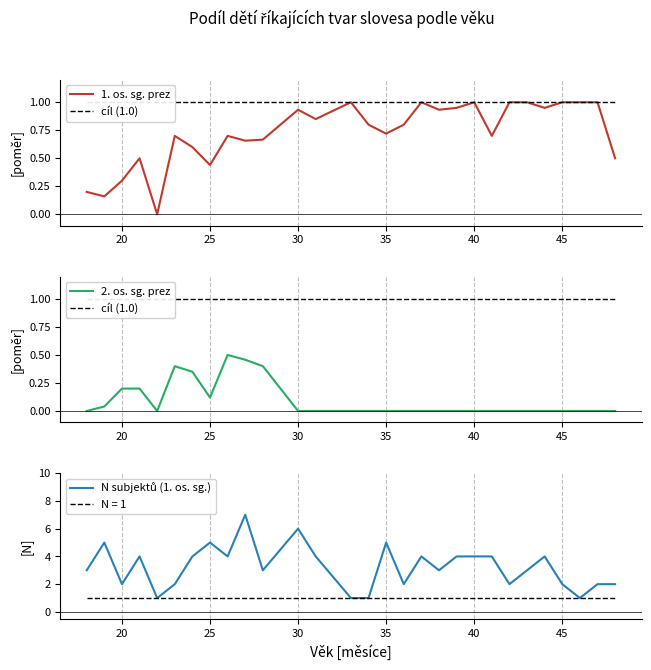

True or false: 2. os. sg. prez has a value of 0.1 at 20.

False